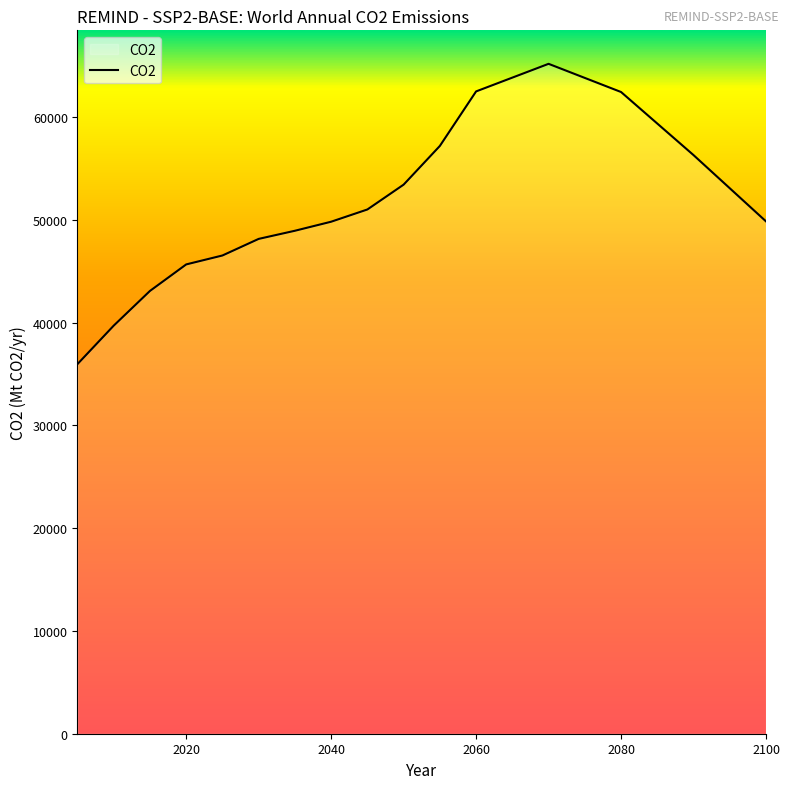

What is the greatest value displayed?

65171.8